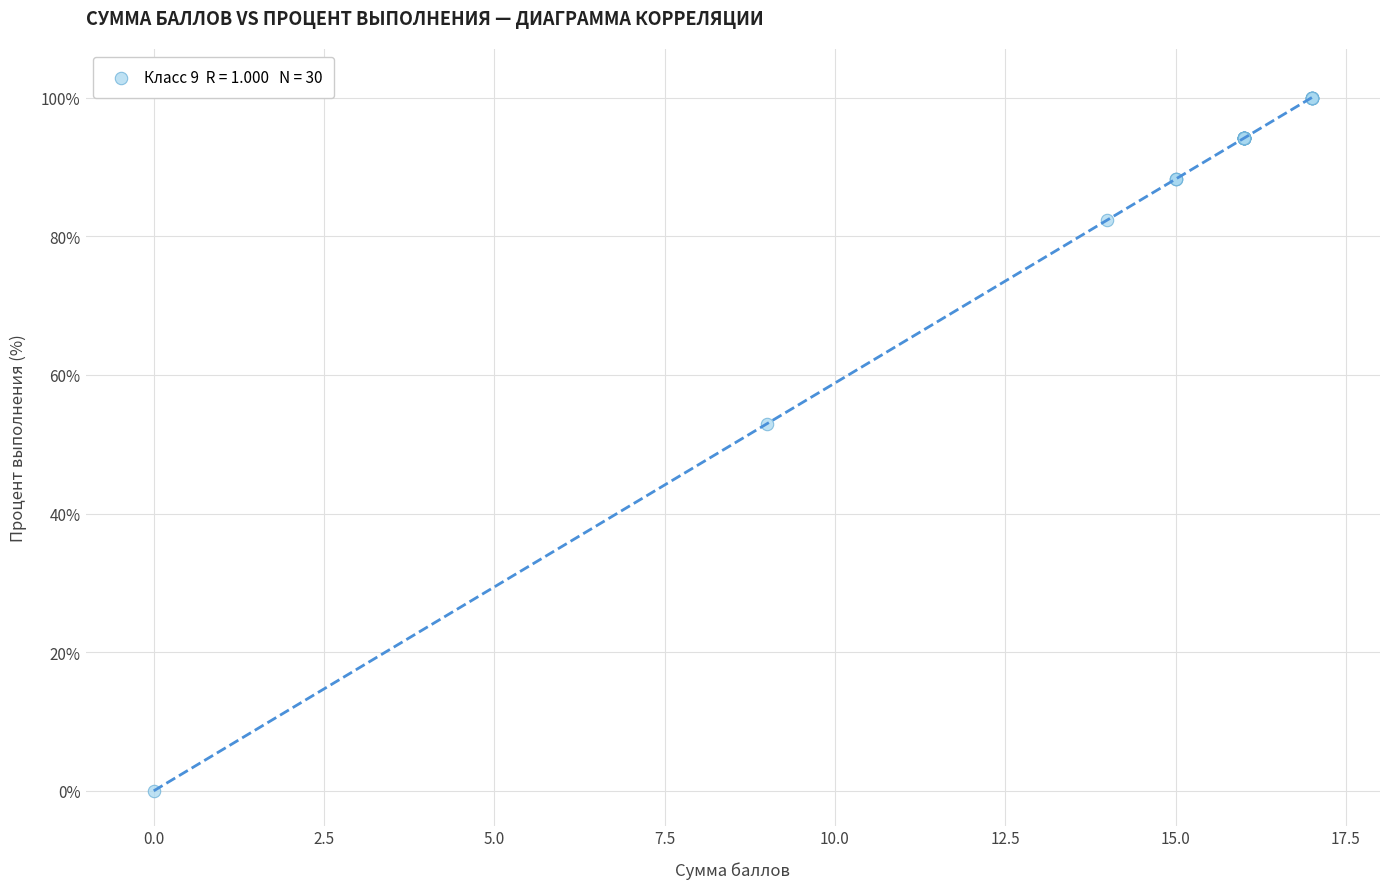

What Y value in the scatter plot is closest to 50?

52.9